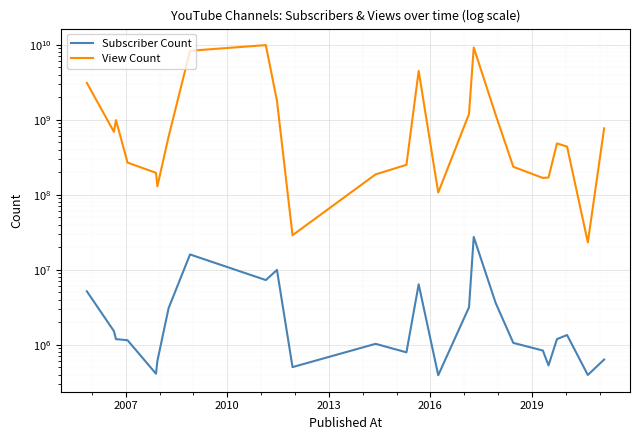

How many lines are shown in the chart?

2